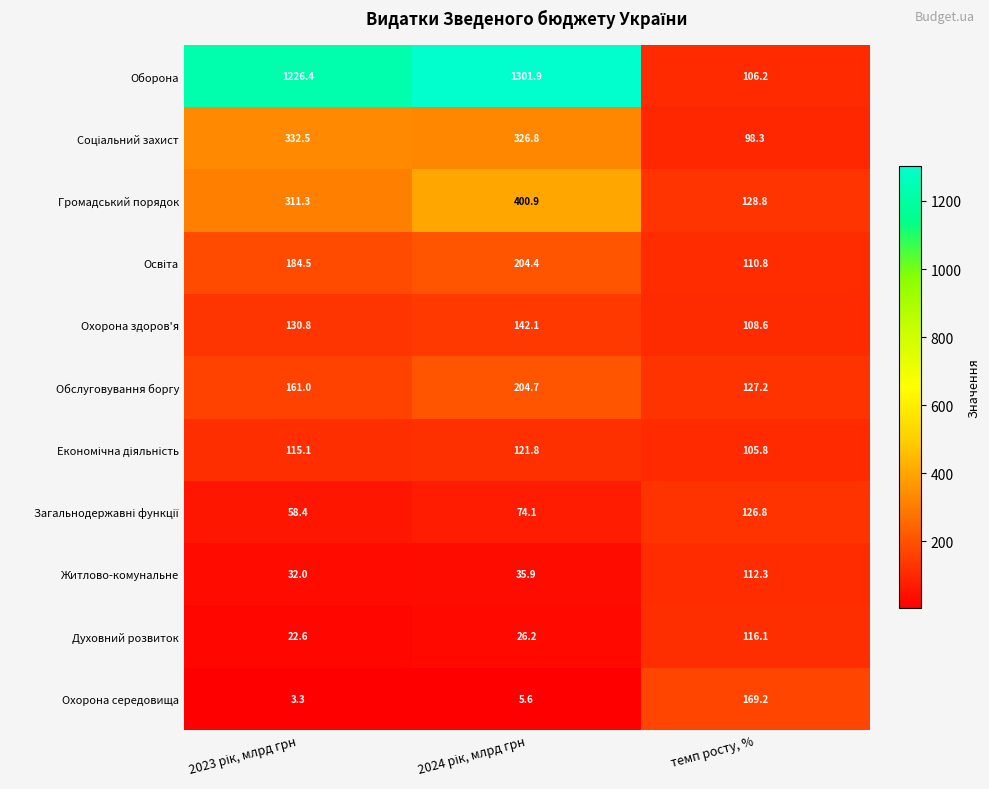

At how many categories does at least one series exceed 995?

2